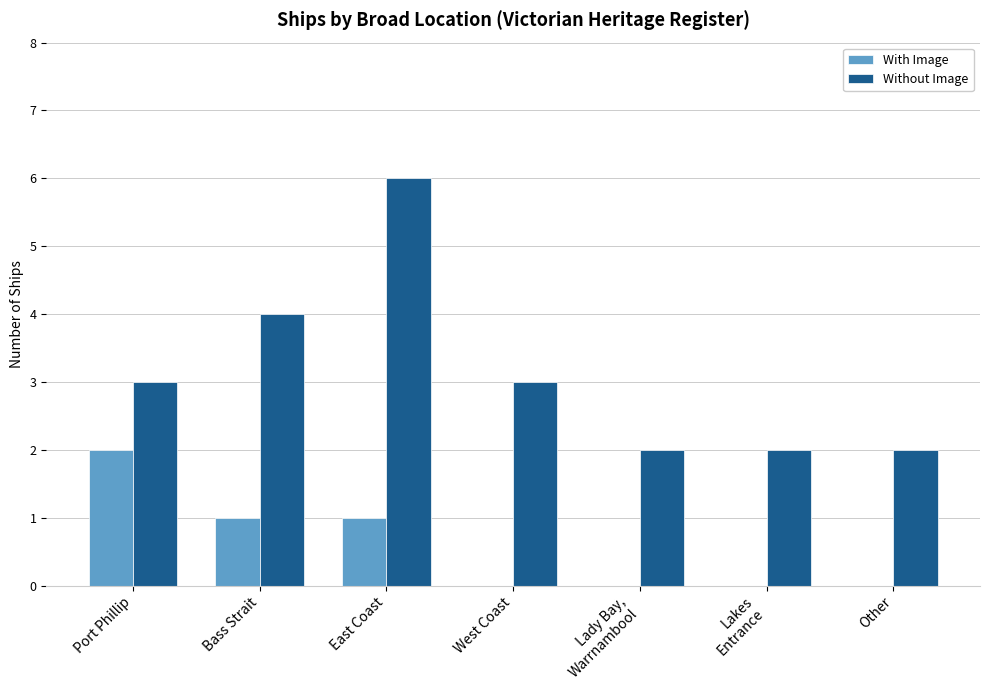

What is the average value of the With Image series?

1